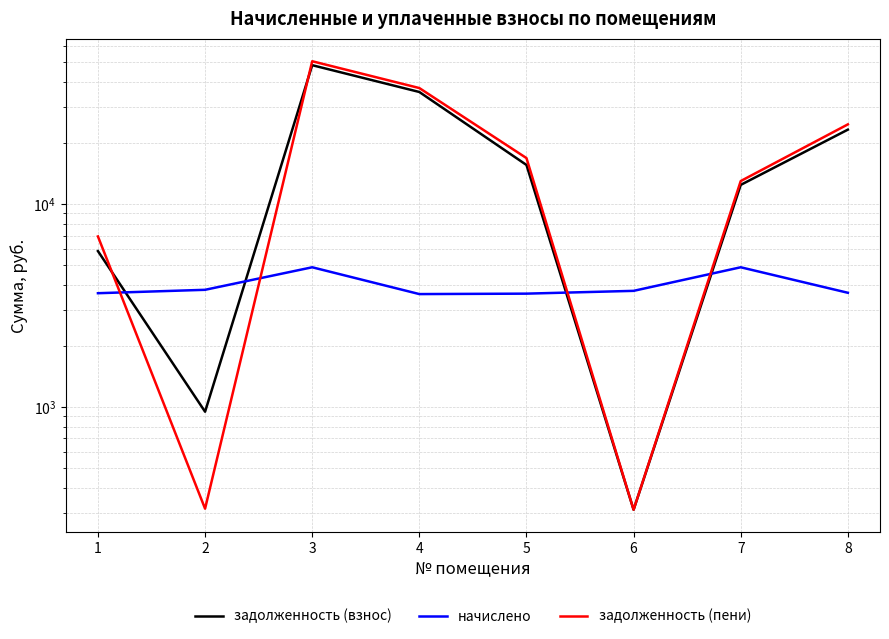

At which label does задолженность (взнос) reach its minimum?

6